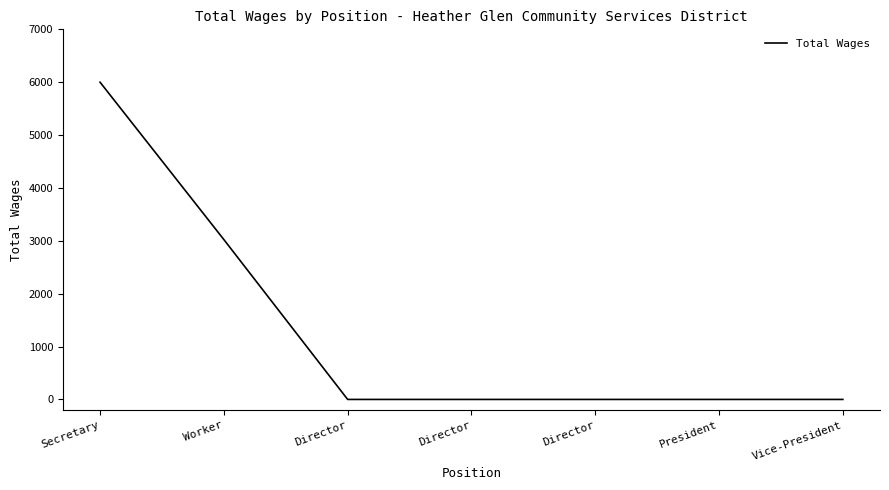

What is the change in value from Worker to Director?

-3024